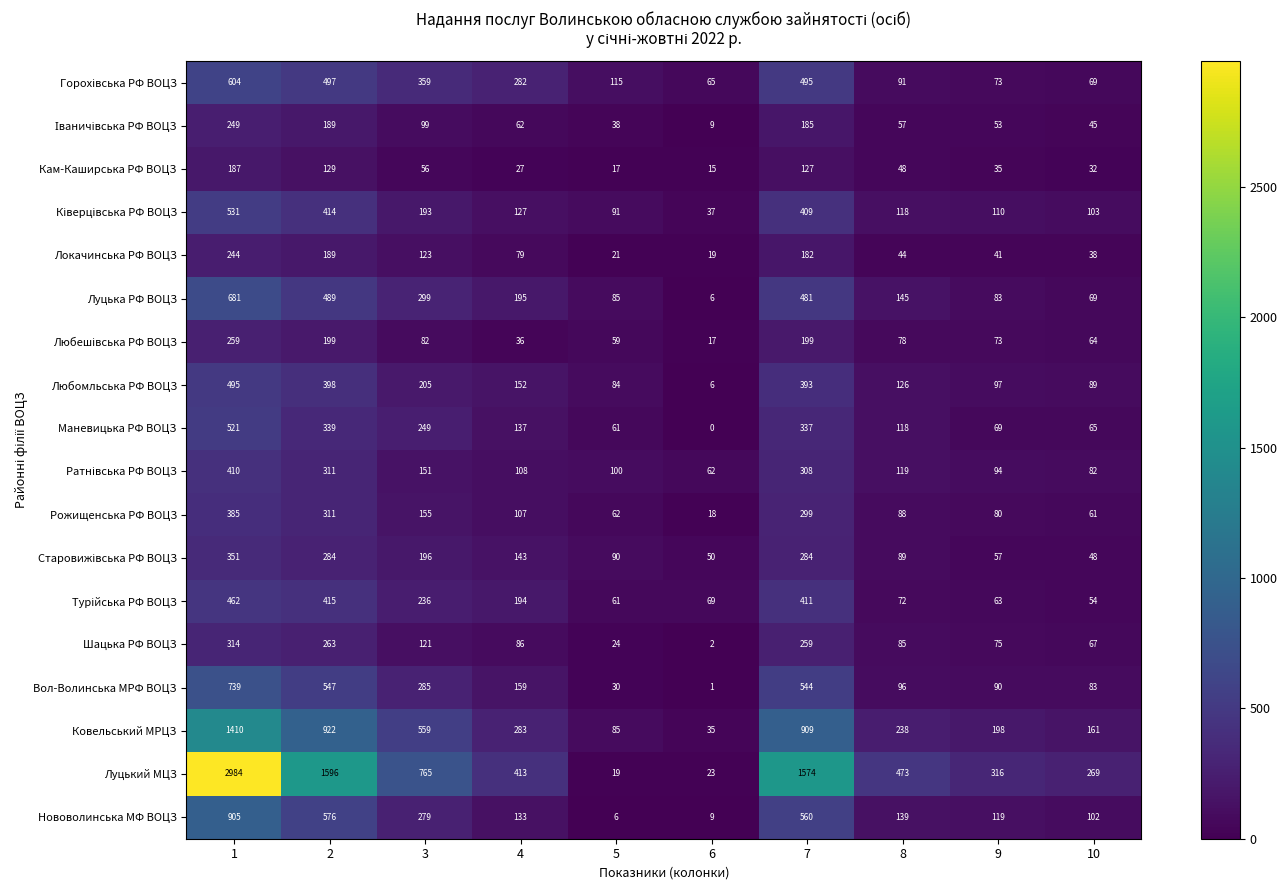

Which label corresponds to the largest value in the chart?

1